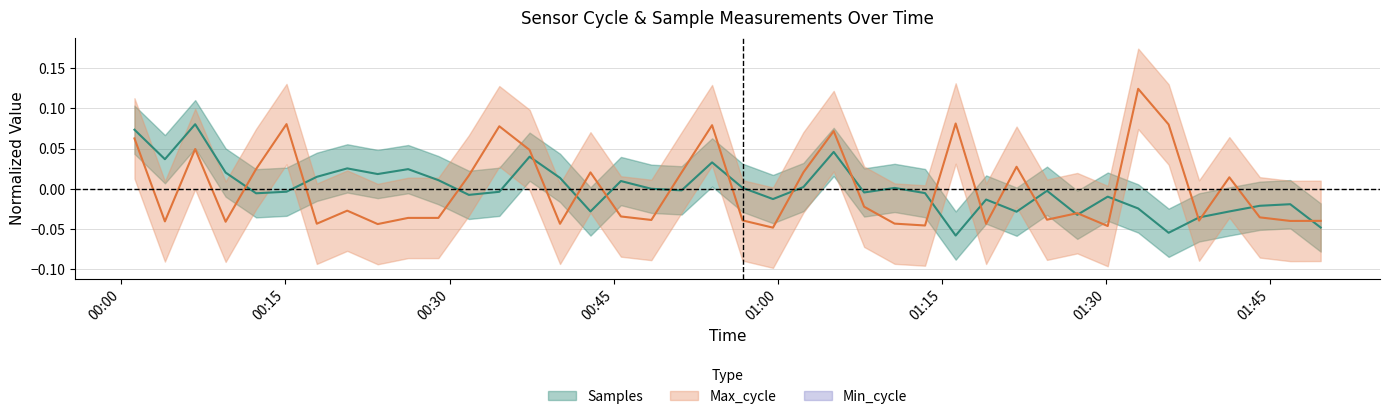

Which series has the largest total across all categories?

Max_cycle